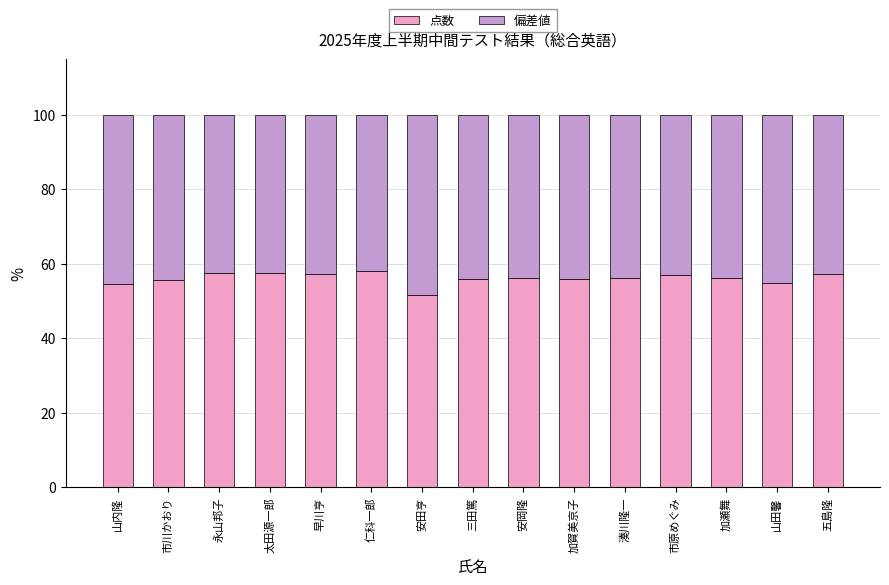

What is the sum of the 点数 values at 市原めぐみ and 市川かおり?

112.6